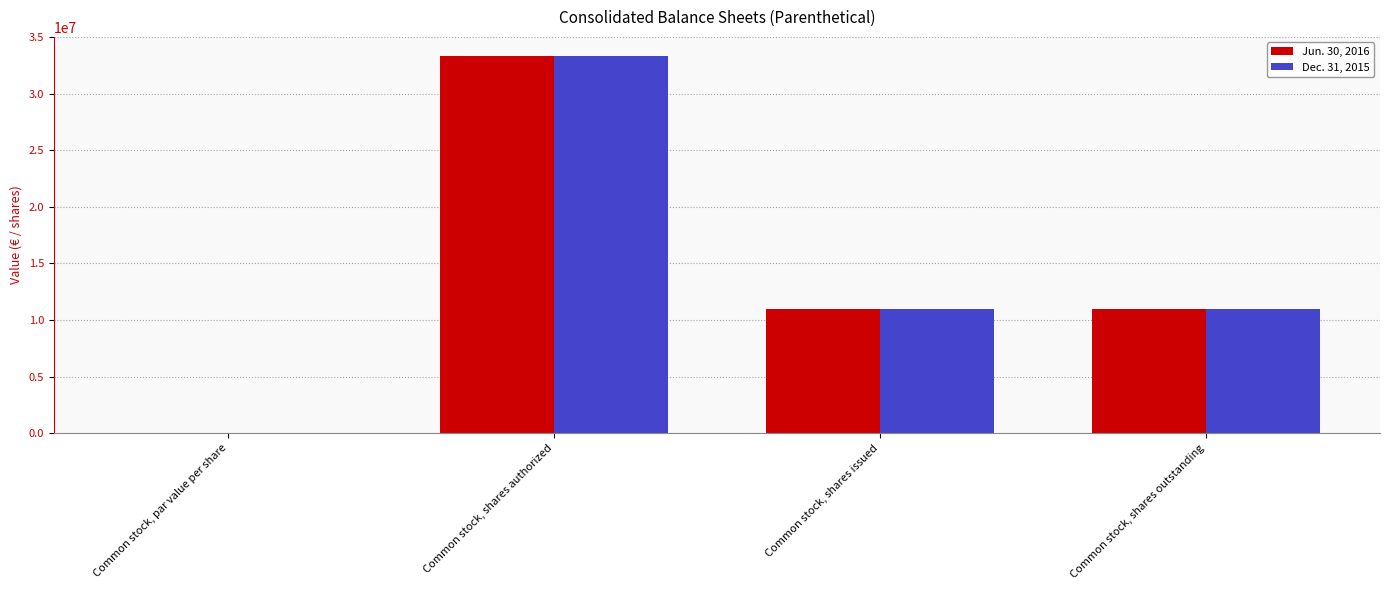

At which category is the sum across all series the highest?

Common stock, shares authorized